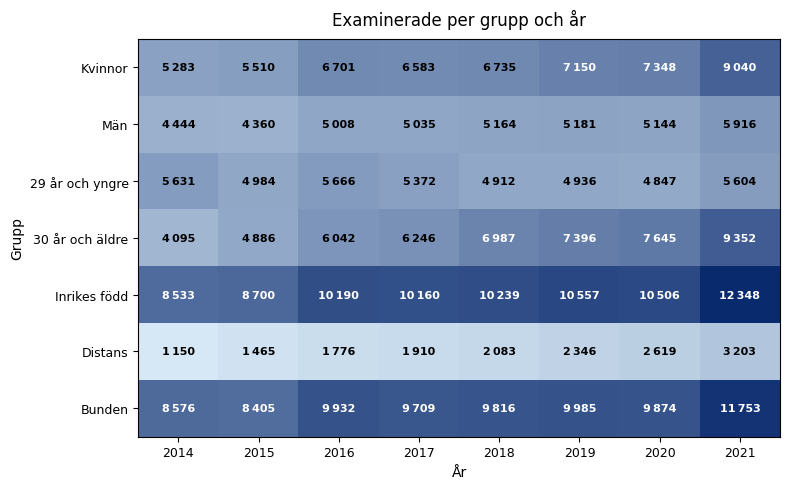

At how many categories does at least one series exceed 6987?

8